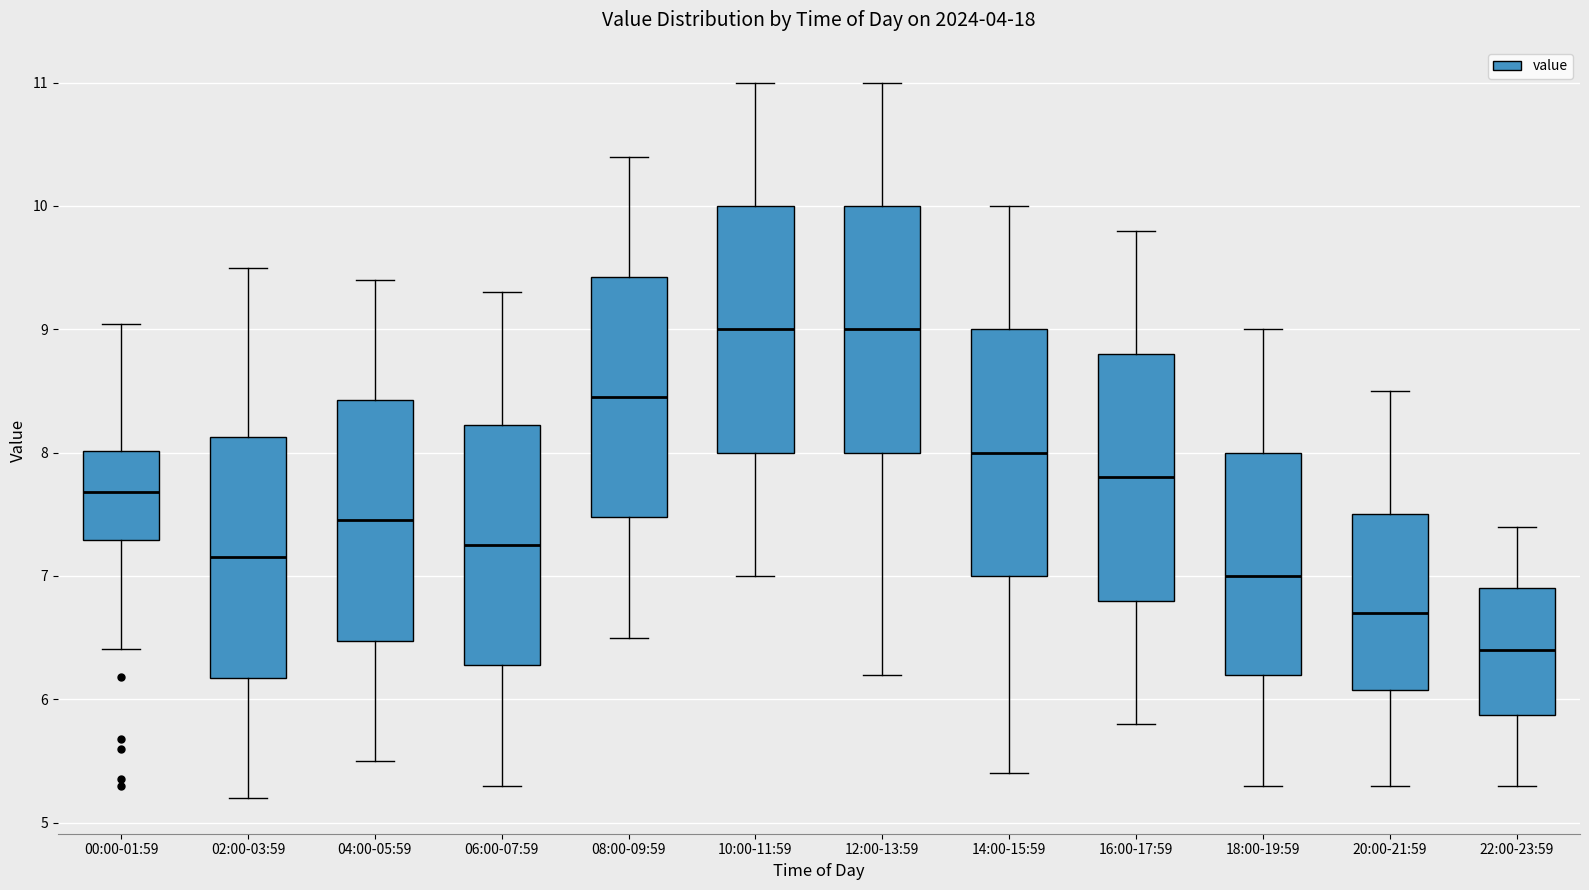

Reading left to right, read every box against the y-axis: the position of its median line, the range the box covers, and the ends of its whiskers. The values are not printed on the chart, so give them approximately, as read against the axis.

00:00-01:59: median 7.7, box 7.3 to 8.0, whiskers 6.4 to 9.0
02:00-03:59: median 7.2, box 6.2 to 8.1, whiskers 5.2 to 9.5
04:00-05:59: median 7.5, box 6.5 to 8.4, whiskers 5.5 to 9.4
06:00-07:59: median 7.3, box 6.3 to 8.2, whiskers 5.3 to 9.3
08:00-09:59: median 8.5, box 7.5 to 9.4, whiskers 6.5 to 10.4
10:00-11:59: median 9.0, box 8.0 to 10.0, whiskers 7.0 to 11.0
12:00-13:59: median 9.0, box 8.0 to 10.0, whiskers 6.2 to 11.0
14:00-15:59: median 8.0, box 7.0 to 9.0, whiskers 5.4 to 10.0
16:00-17:59: median 7.8, box 6.8 to 8.8, whiskers 5.8 to 9.8
18:00-19:59: median 7.0, box 6.2 to 8.0, whiskers 5.3 to 9.0
20:00-21:59: median 6.7, box 6.1 to 7.5, whiskers 5.3 to 8.5
22:00-23:59: median 6.4, box 5.9 to 6.9, whiskers 5.3 to 7.4